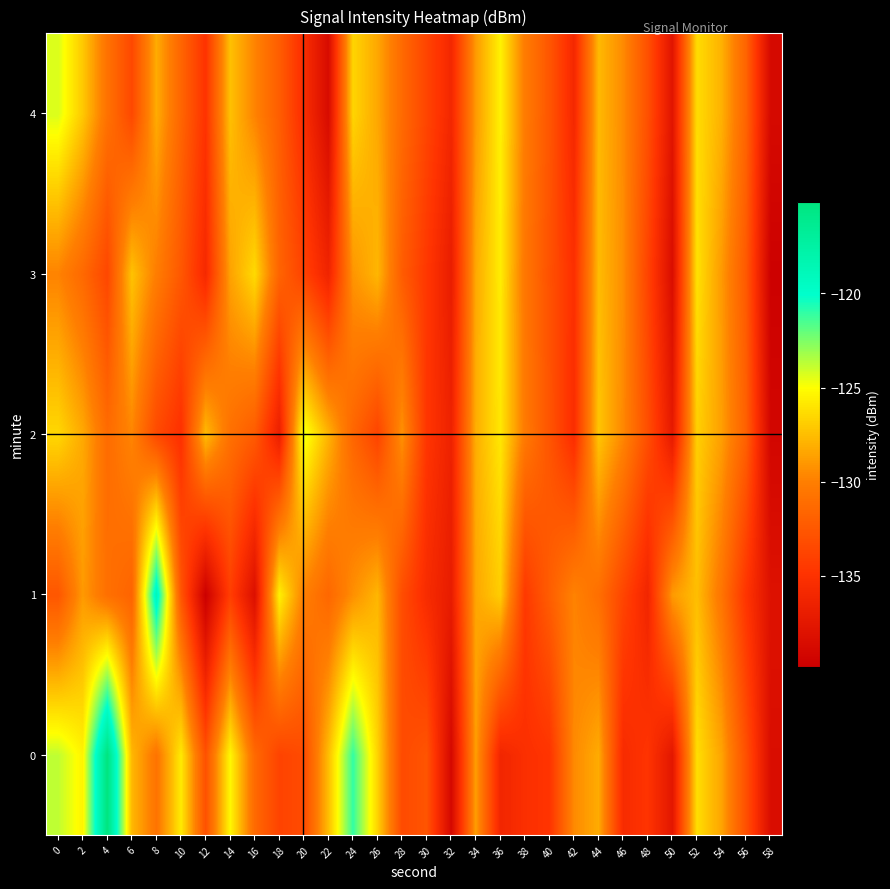

Which label corresponds to the largest value in the chart?

4